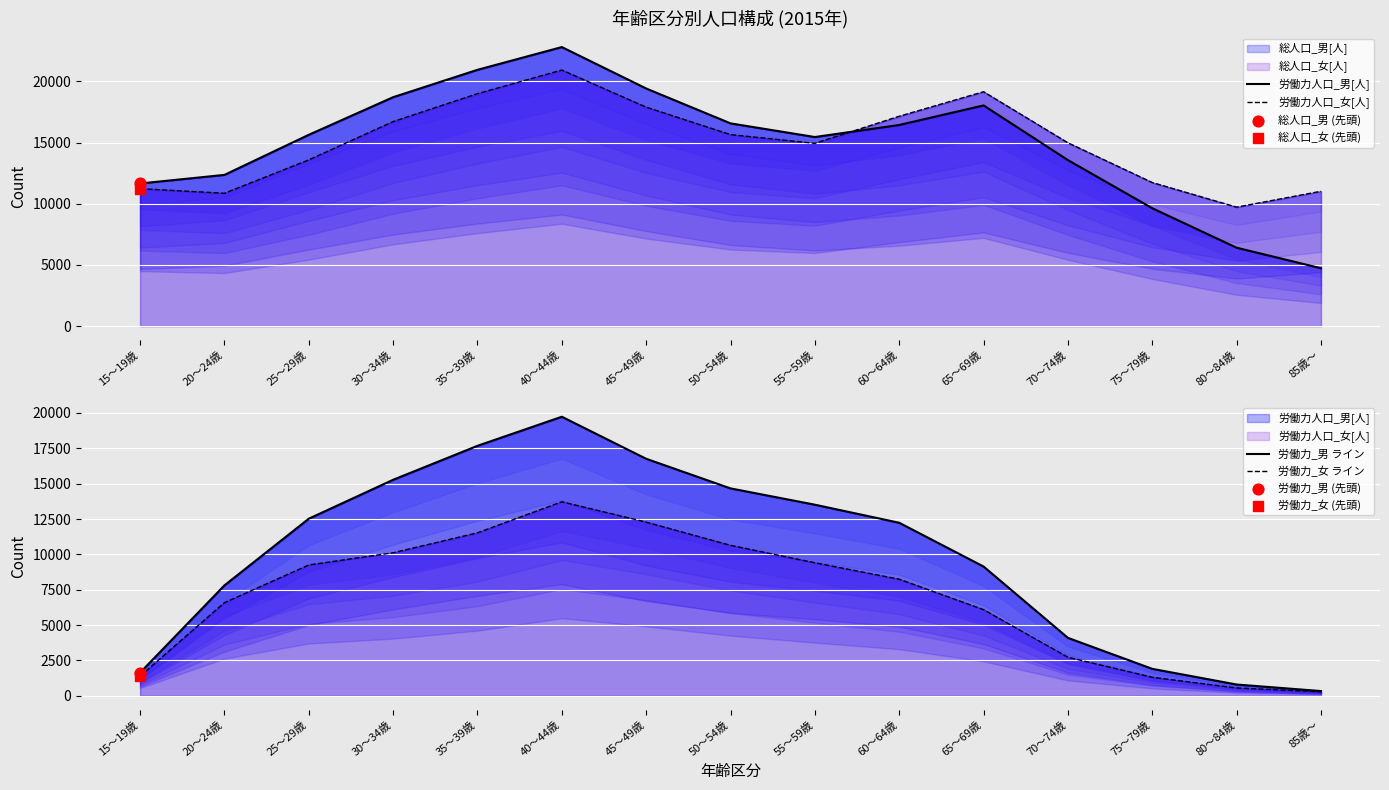

Which series has the widest spread of Y values?

労働力_男 ライン